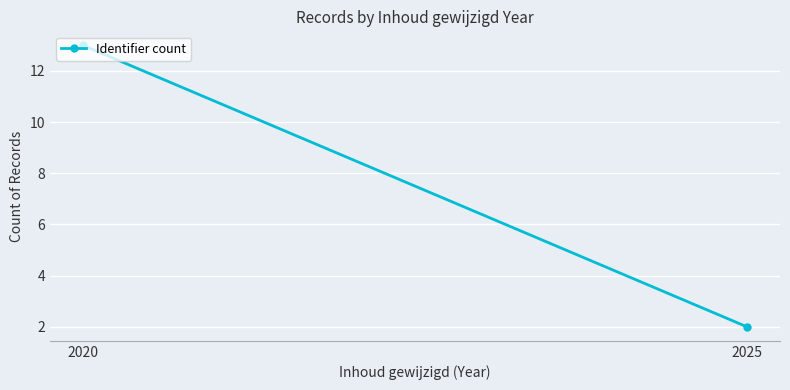

What is the value of the 2nd point from the left?

2